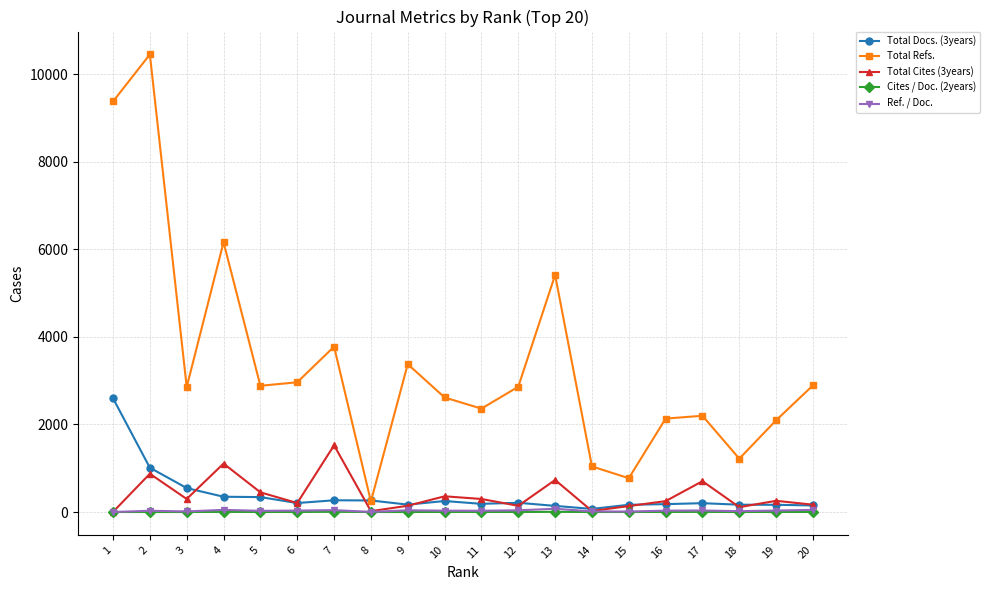

At which category does the chart reach its peak across all series?

2